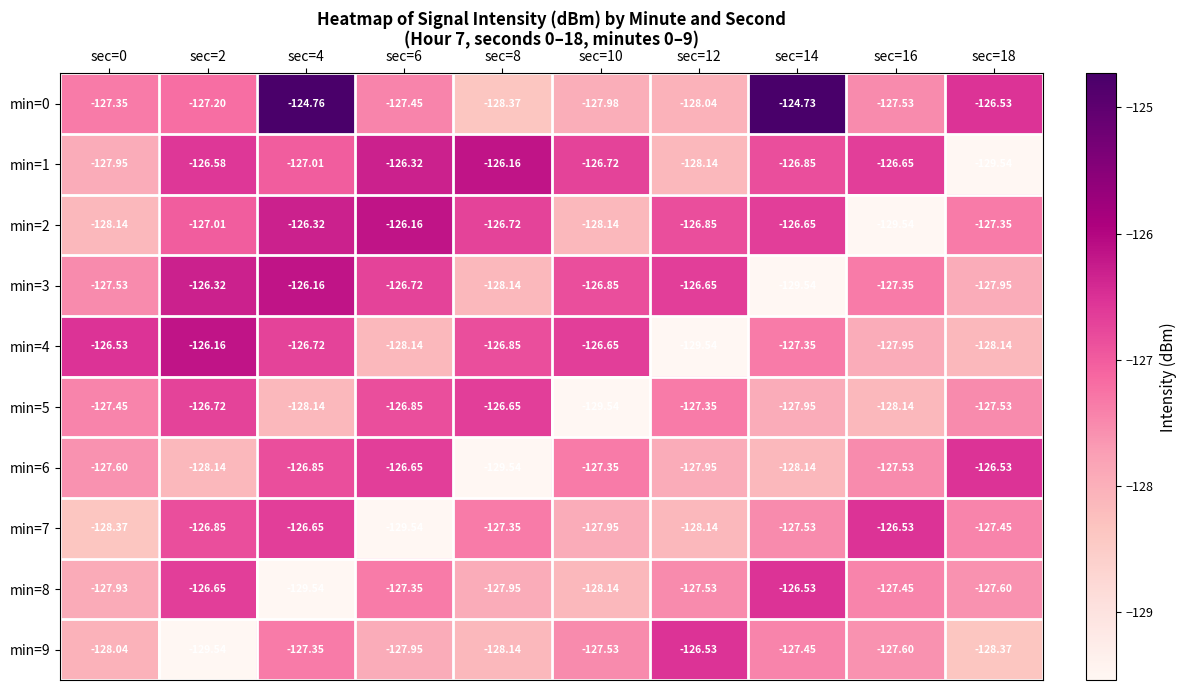

Which series has the largest total across all categories?

min=0